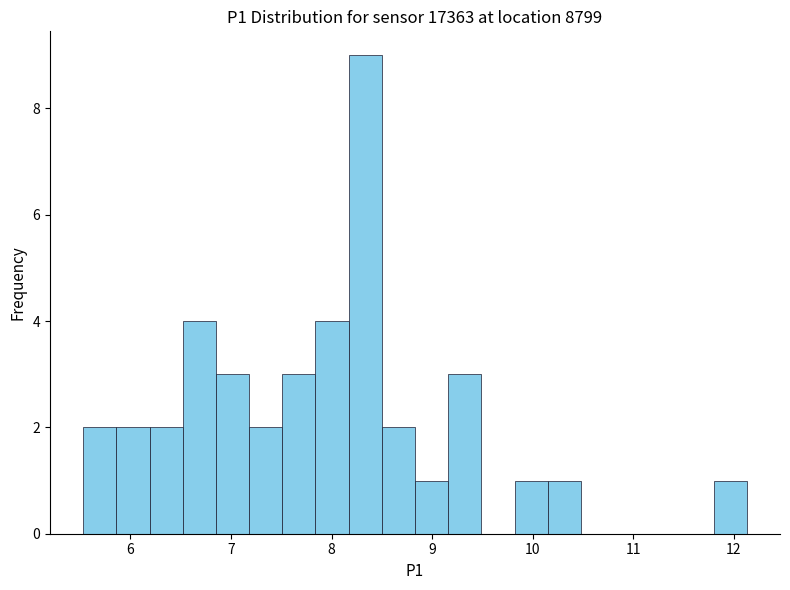

Around what value on the x-axis is the tallest bar? Give the approximate position of its centre, as read against the axis.

8.3